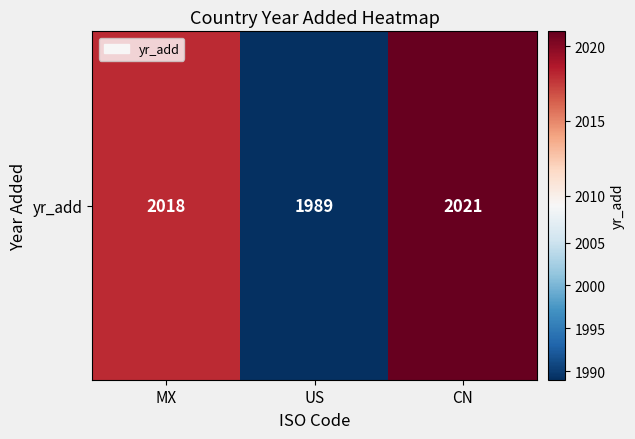

List the labels in order of value, largest first.

CN, MX, US